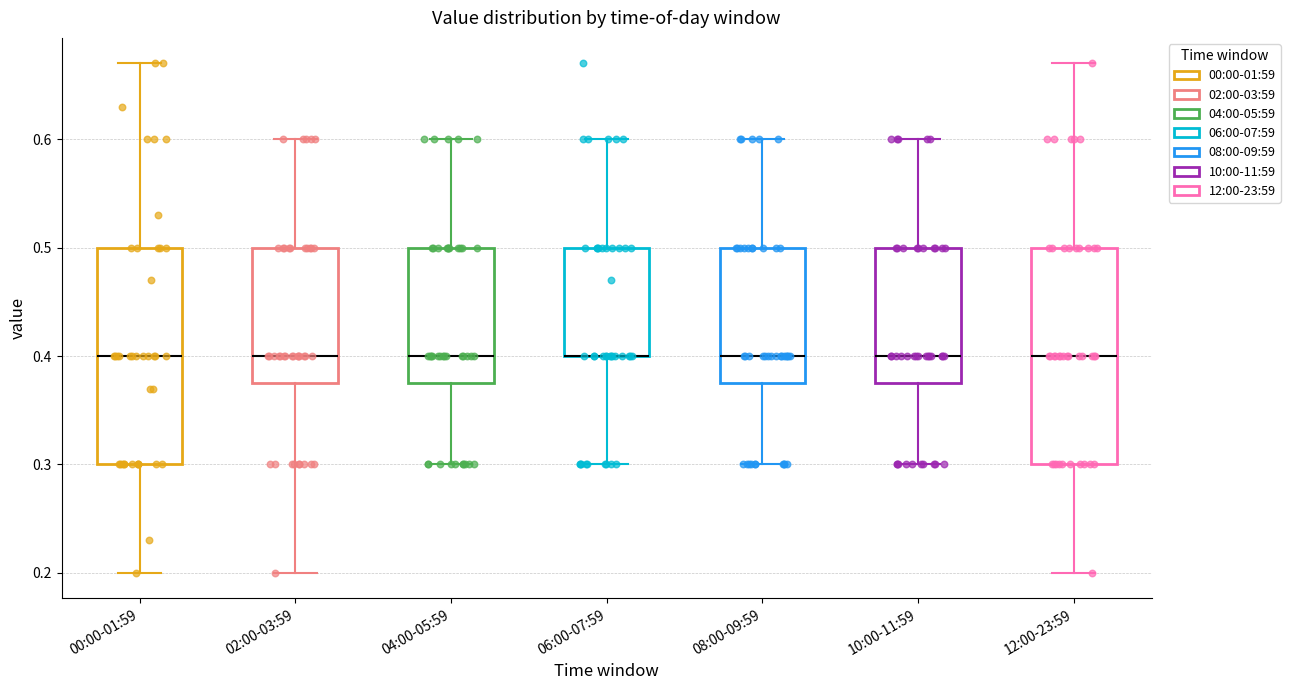

Reading left to right, transcribe this box plot: for each box, give where its median line is, the range the box spans, and where its two whiskers end, as read against the y-axis. The values are not printed on the chart, so give them approximately, as read against the axis.

00:00-01:59: median 0.40, box 0.30 to 0.50, whiskers 0.20 to 0.67
02:00-03:59: median 0.40, box 0.38 to 0.50, whiskers 0.20 to 0.60
04:00-05:59: median 0.40, box 0.38 to 0.50, whiskers 0.30 to 0.60
06:00-07:59: median 0.40 (drawn on the box's lower edge), box 0.40 to 0.50, whiskers 0.30 to 0.60
08:00-09:59: median 0.40, box 0.38 to 0.50, whiskers 0.30 to 0.60
10:00-11:59: median 0.40, box 0.38 to 0.50, whiskers 0.30 to 0.60
12:00-23:59: median 0.40, box 0.30 to 0.50, whiskers 0.20 to 0.67